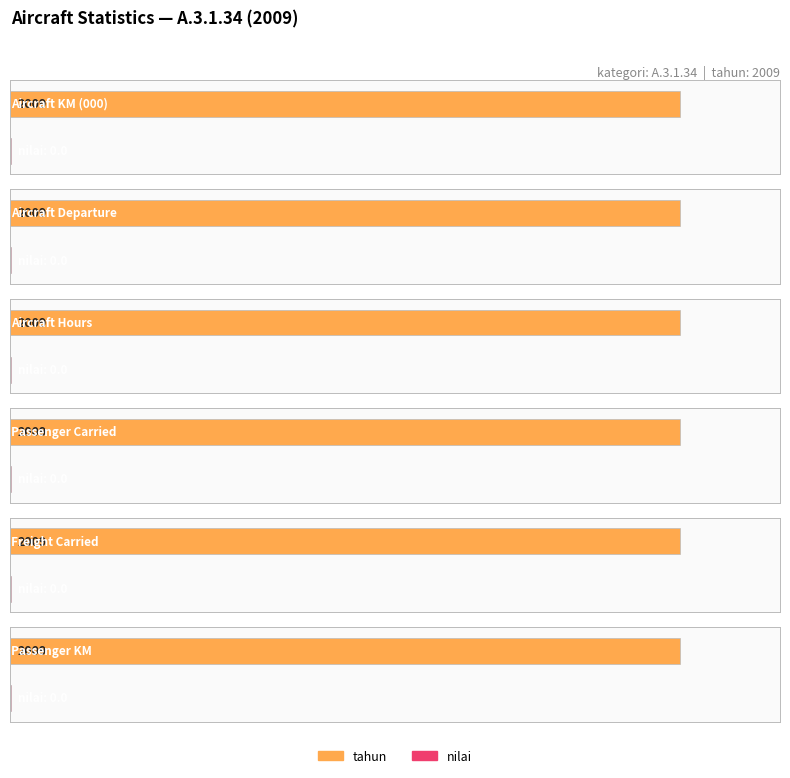

How many bars are there in each group?

2